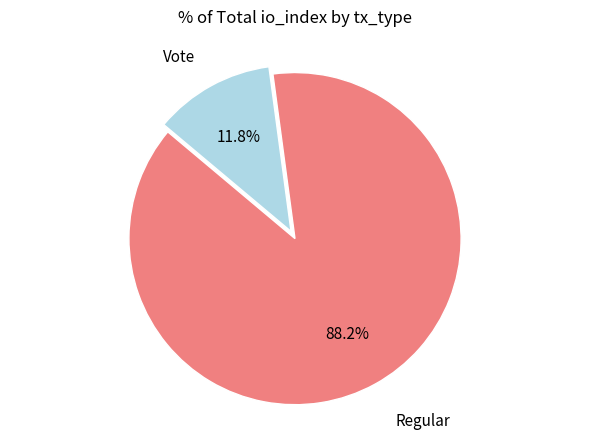

Does any single category account for the majority?

Yes